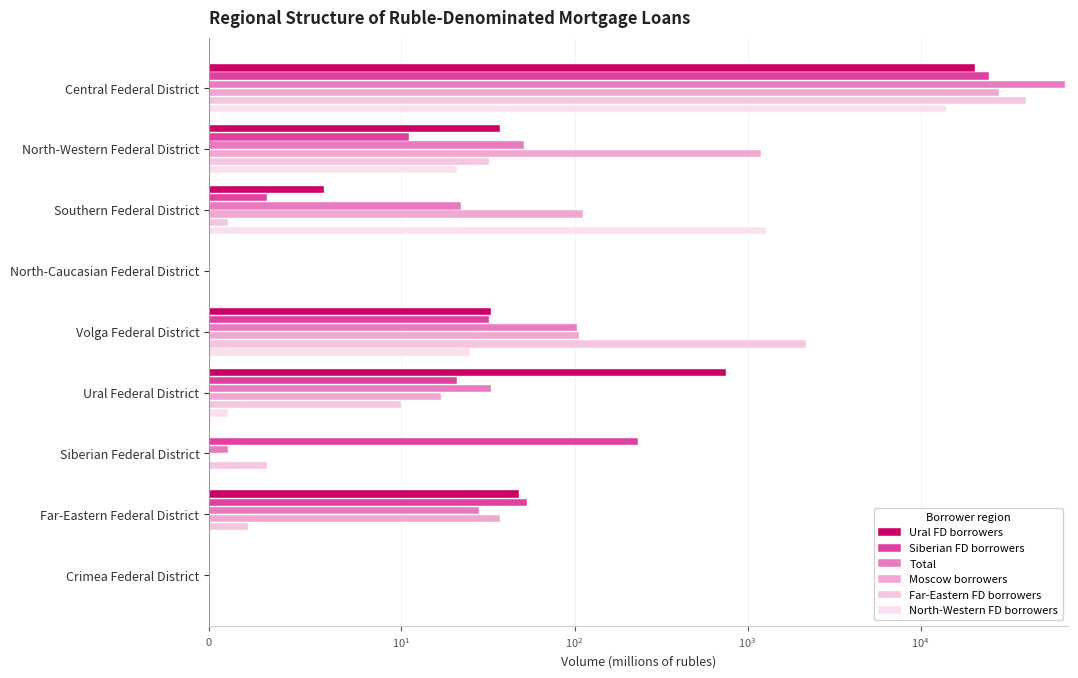

How many groups of bars are there?

9